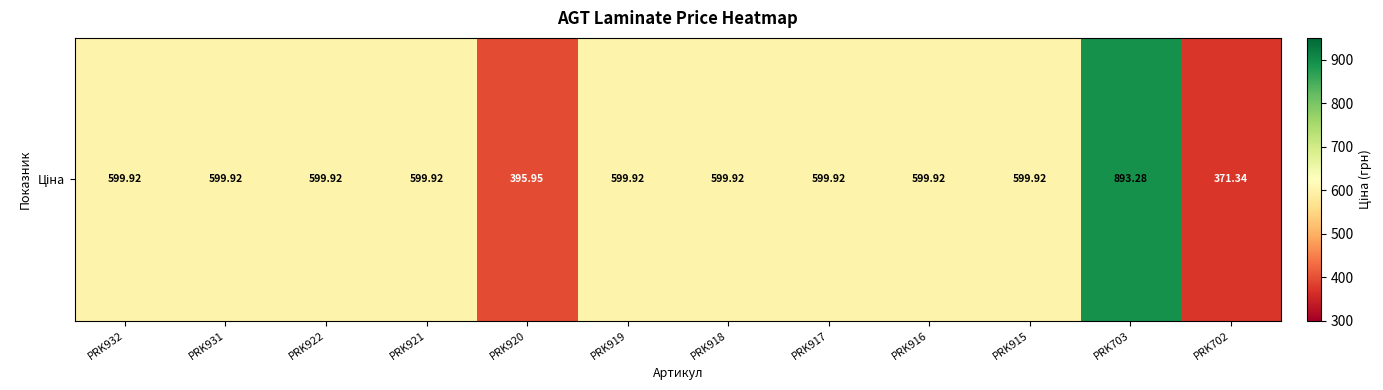

Rank the categories by value from highest to lowest.

PRK703, PRK932, PRK931, PRK922, PRK921, PRK919, PRK918, PRK917, PRK916, PRK915, PRK920, PRK702